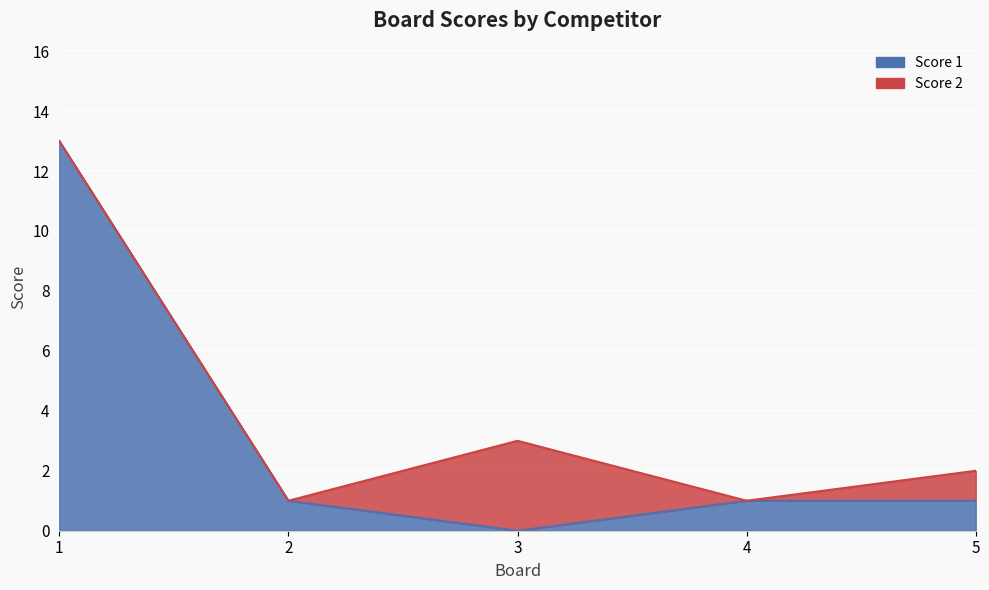

The chart shows a value of 22 at 1. True or false?

False